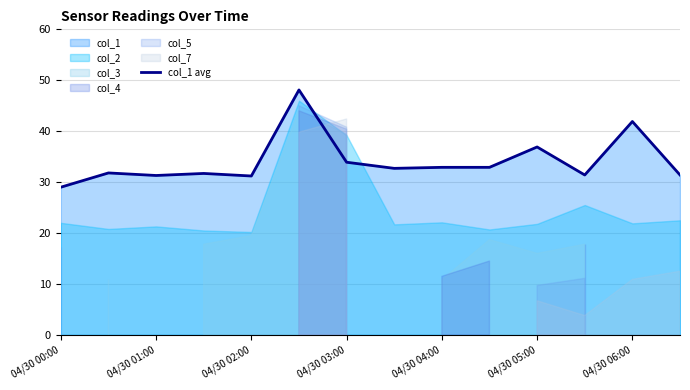

How many interior local peaks (higher than both neighbors) does the data have?

5